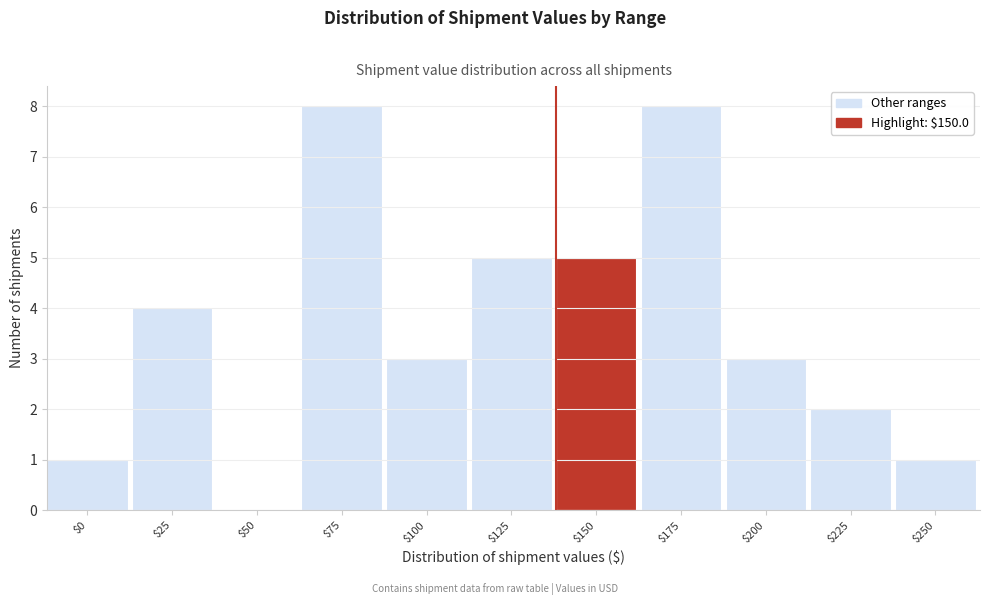

What is the greatest value displayed?

8